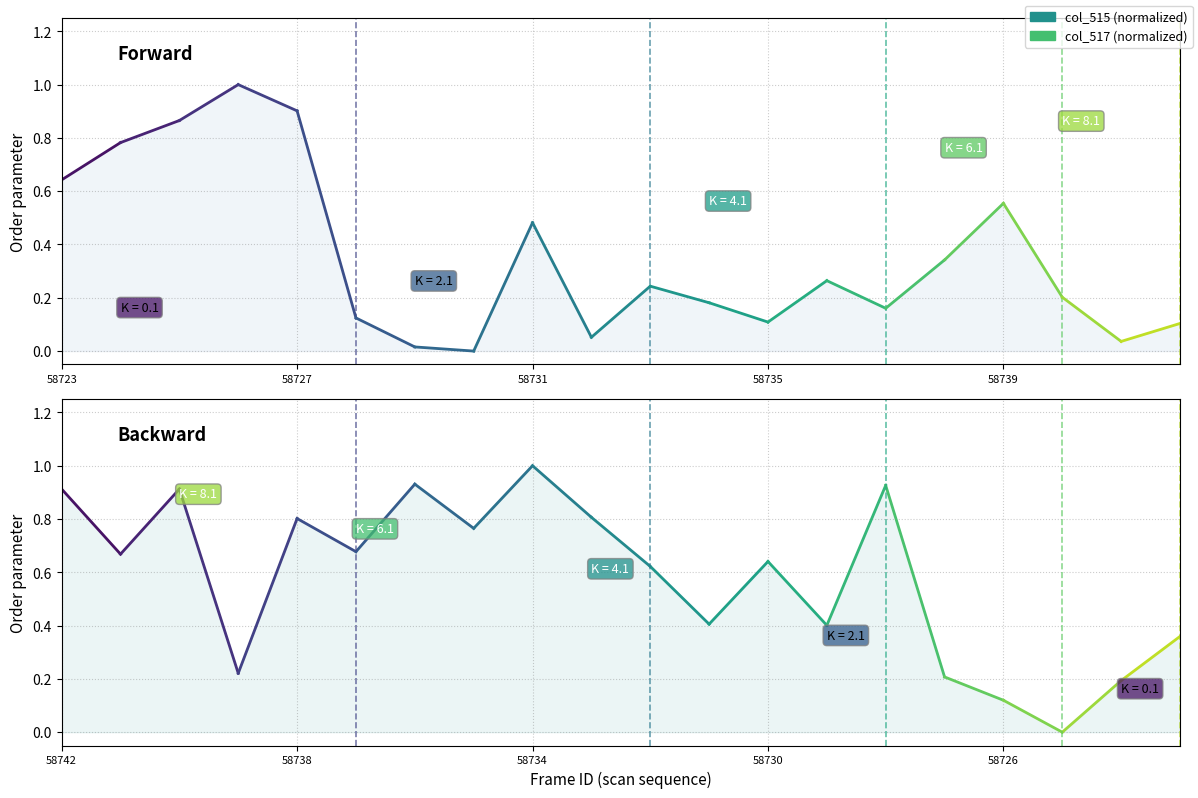

Which series has the widest spread of values?

col_517